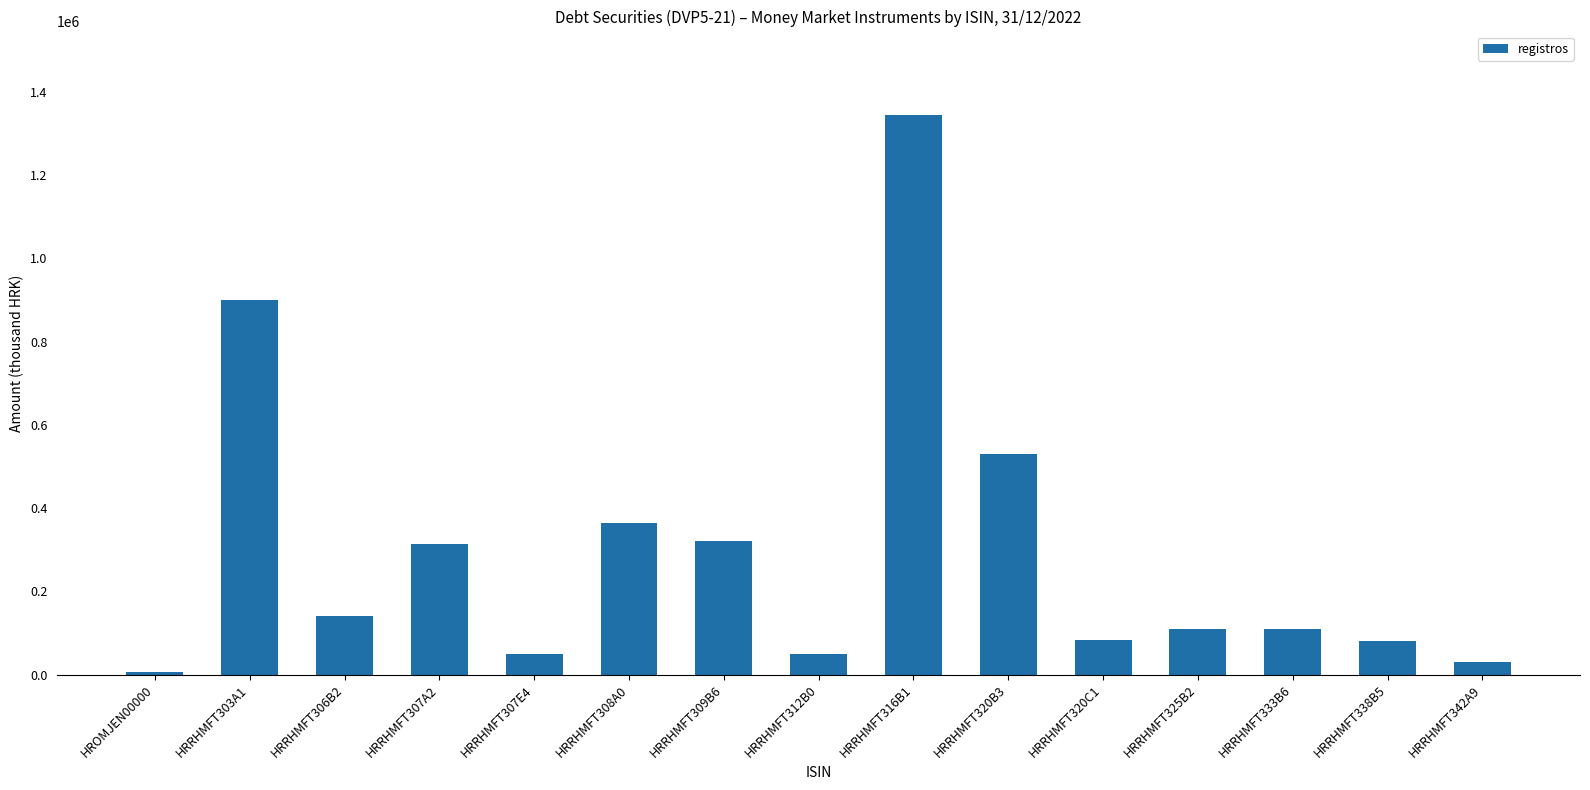

What is the change in value from HRRHMFT303A1 to HRRHMFT338B5?

-819936